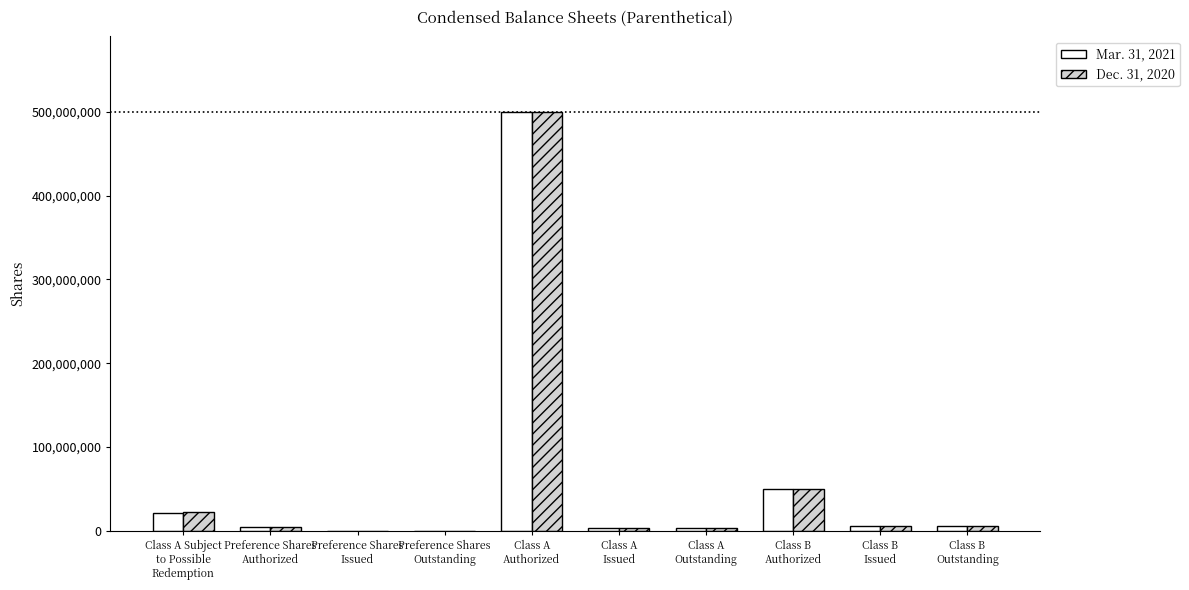

At which category is the sum across all series the highest?

Class A
Authorized